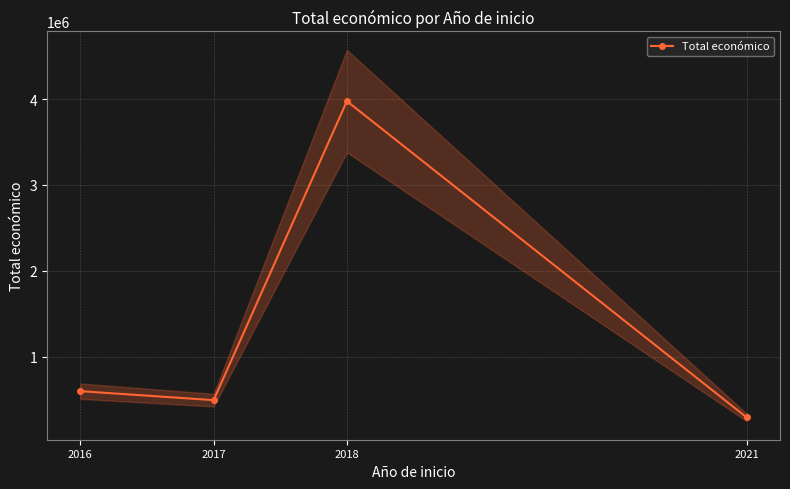

Which category has the highest value across all series?

2018